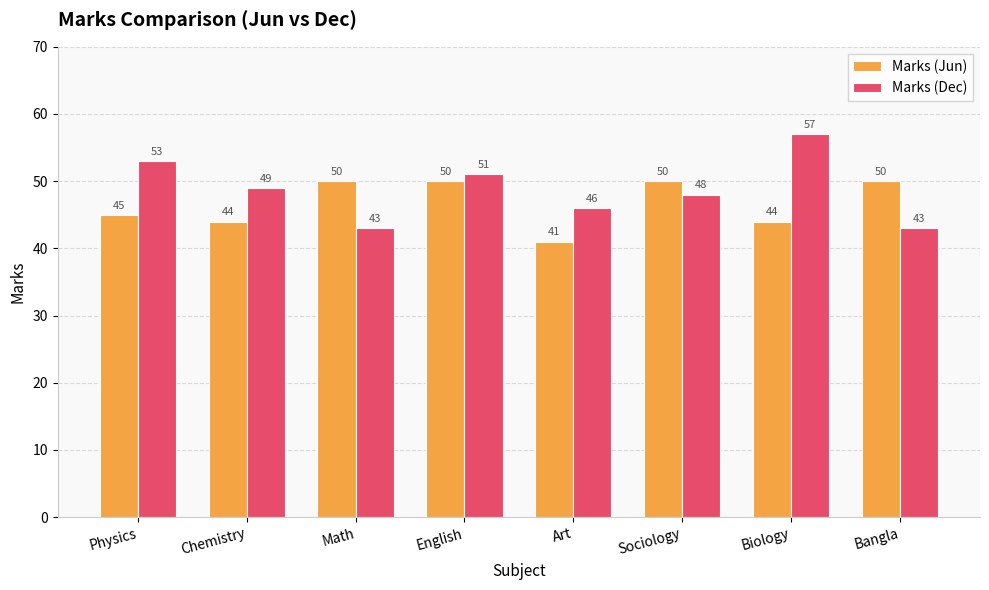

Is it true that Marks (Dec) equals 43 at Math?

True